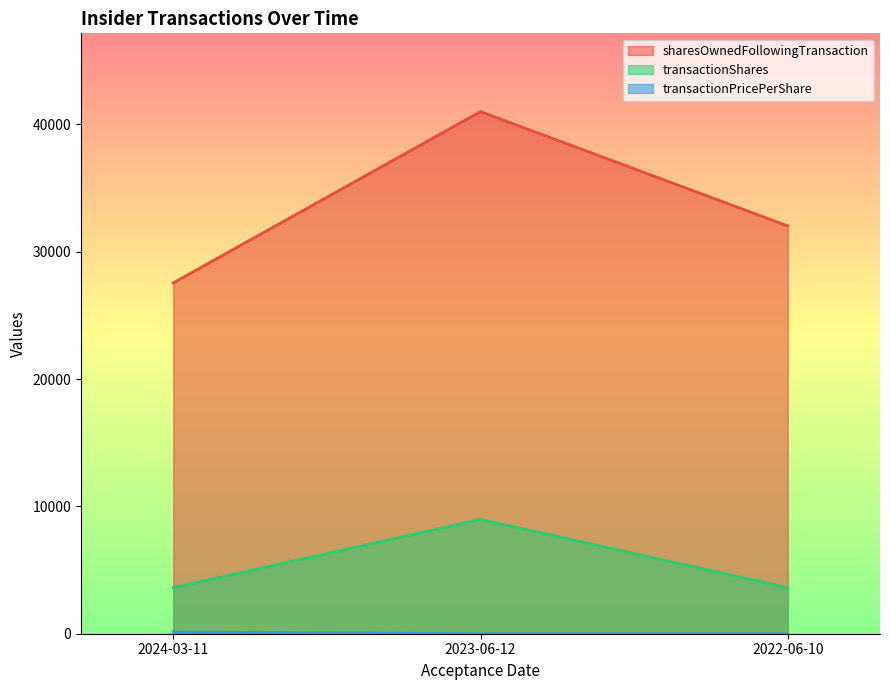

At which category does the chart reach its peak across all series?

2023-06-12